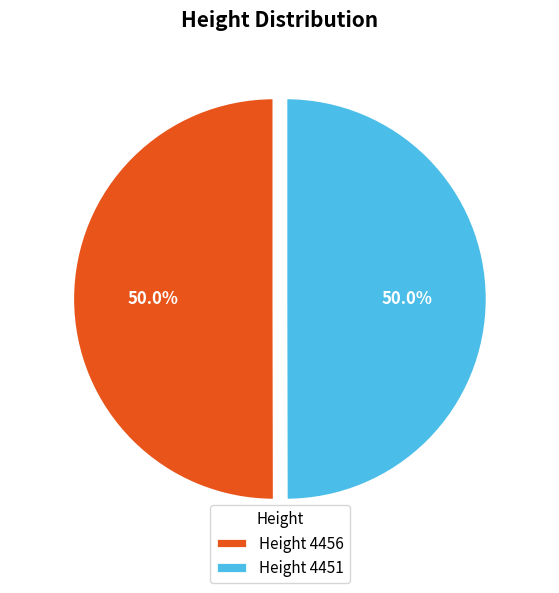

How much of the chart is everything except 4456?

50.0%